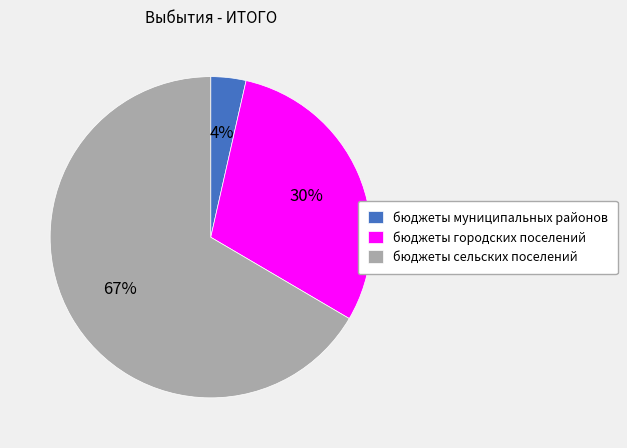

What is the largest slice in the pie chart?

бюджеты сельских поселений